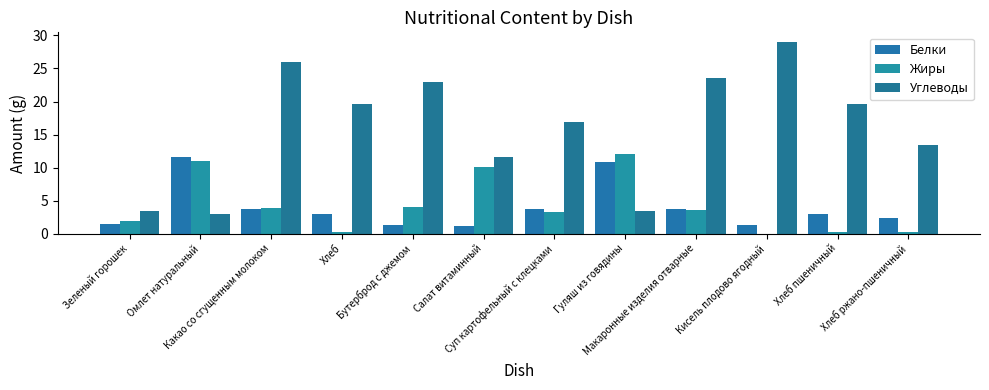

What is the difference between the maximum and minimum values in the Жиры series?

12.1